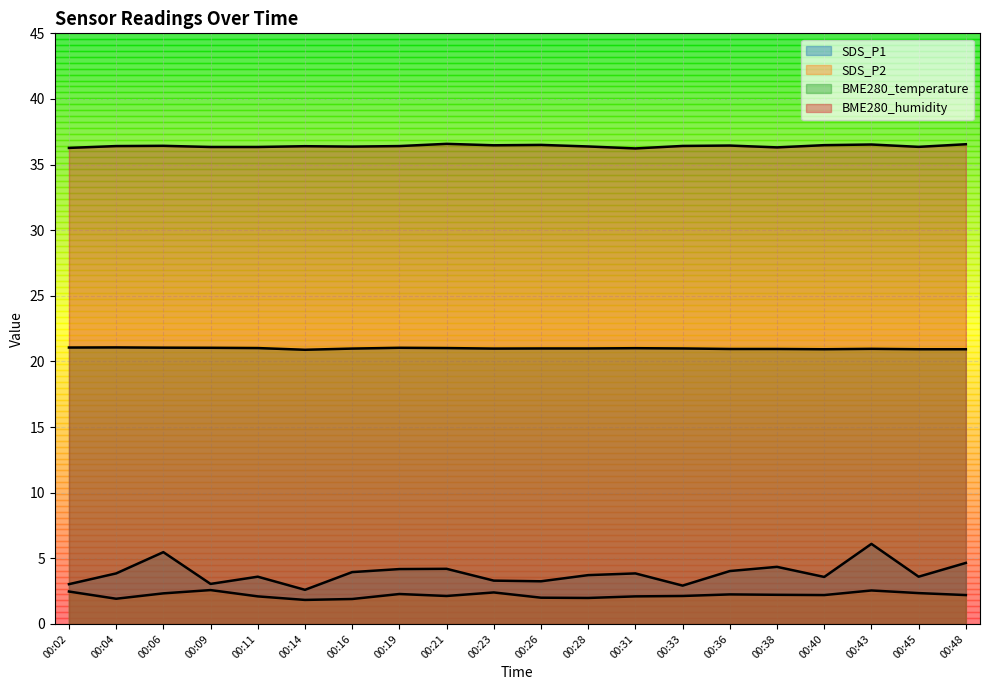

Reading left to right, transcribe all the data shown in this chart.

SDS_P1: 3.0	3.9	5.5	3.0	3.6	2.6	4.0	4.2	4.2	3.3	3.2	3.7	3.9	2.9	4.0	4.3	3.6	6.1	3.6	4.7
SDS_P2: 2.5	1.9	2.3	2.6	2.1	1.8	1.9	2.3	2.1	2.4	2.0	2.0	2.1	2.1	2.2	2.2	2.2	2.5	2.4	2.2
BME280_temperature: 21.1	21.1	21.1	21.0	21.0	20.9	21.0	21.0	21.0	21.0	21.0	21.0	21.0	21.0	20.9	20.9	20.9	21.0	20.9	20.9
BME280_humidity: 36.3	36.4	36.4	36.3	36.3	36.4	36.4	36.4	36.6	36.5	36.5	36.4	36.2	36.4	36.5	36.3	36.5	36.5	36.4	36.5